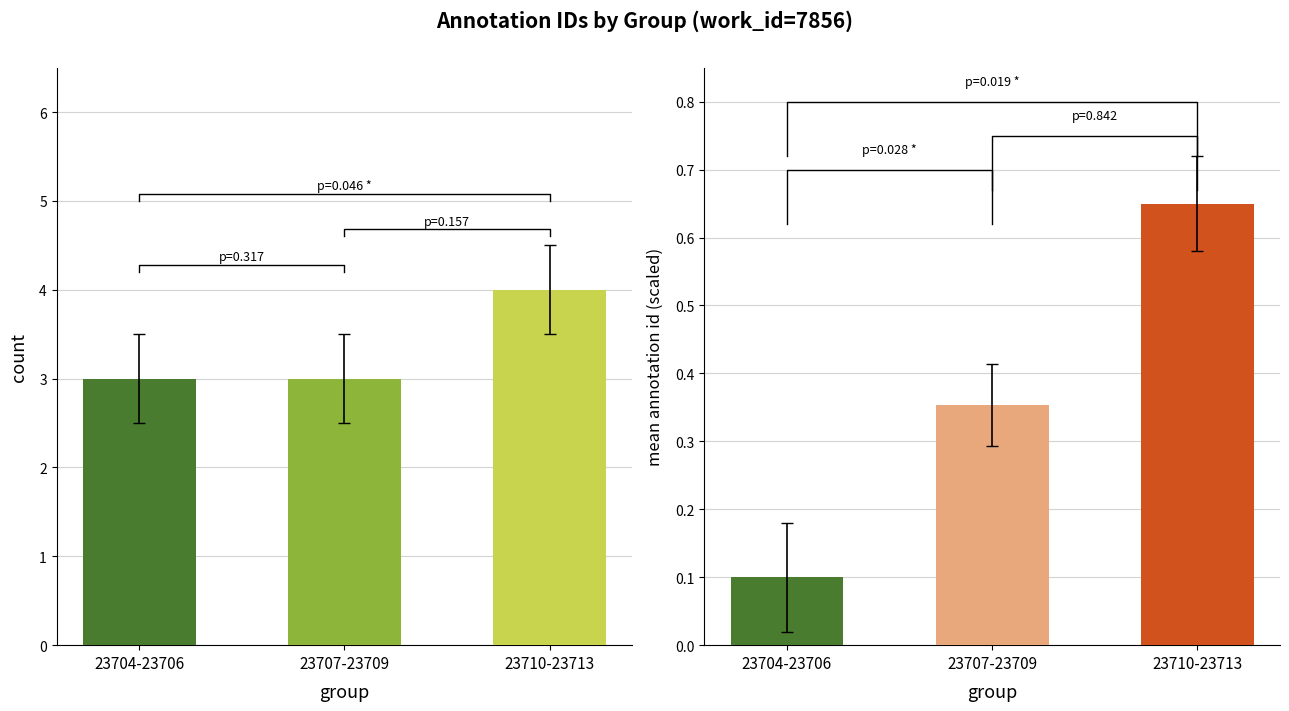

Which label corresponds to the smallest value in the chart?

23704-23706